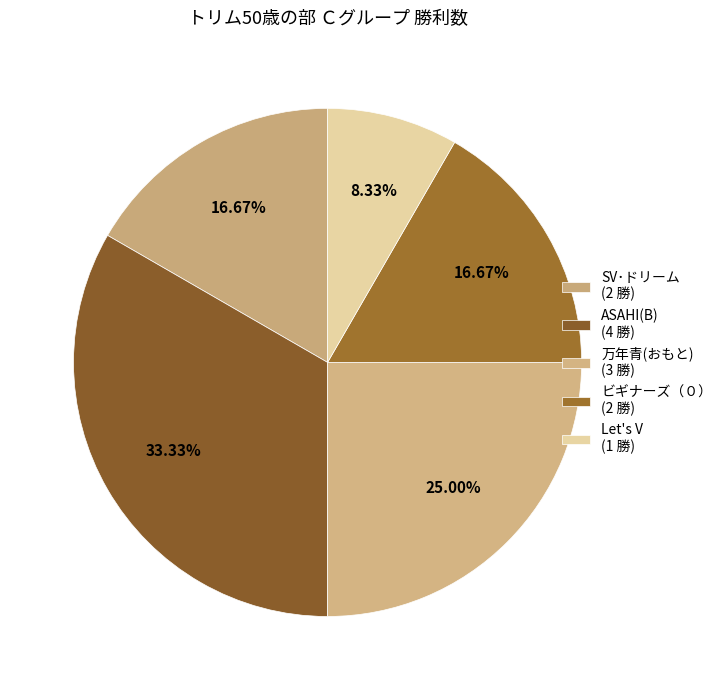

How many slices are in this pie chart?

5